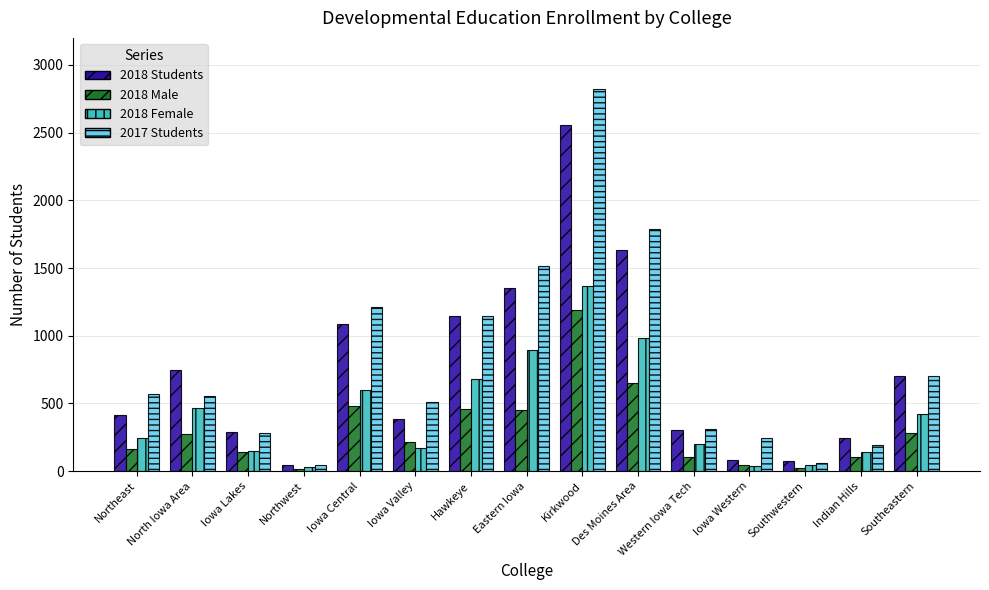

The 2018 Female series shows 981 at Des Moines Area. True or false?

True